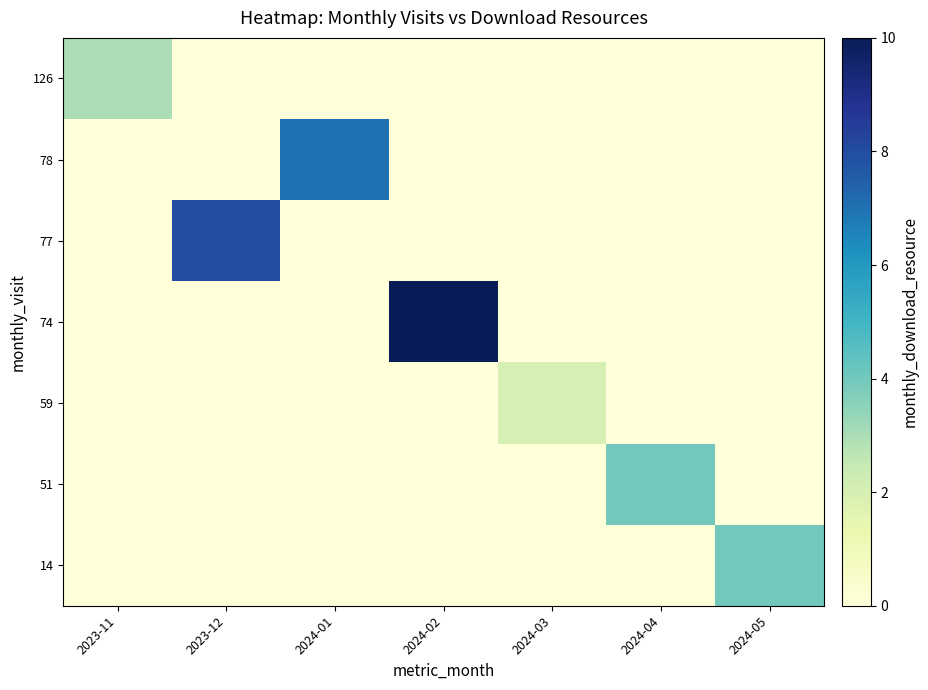

How many categories are shown in the chart?

7